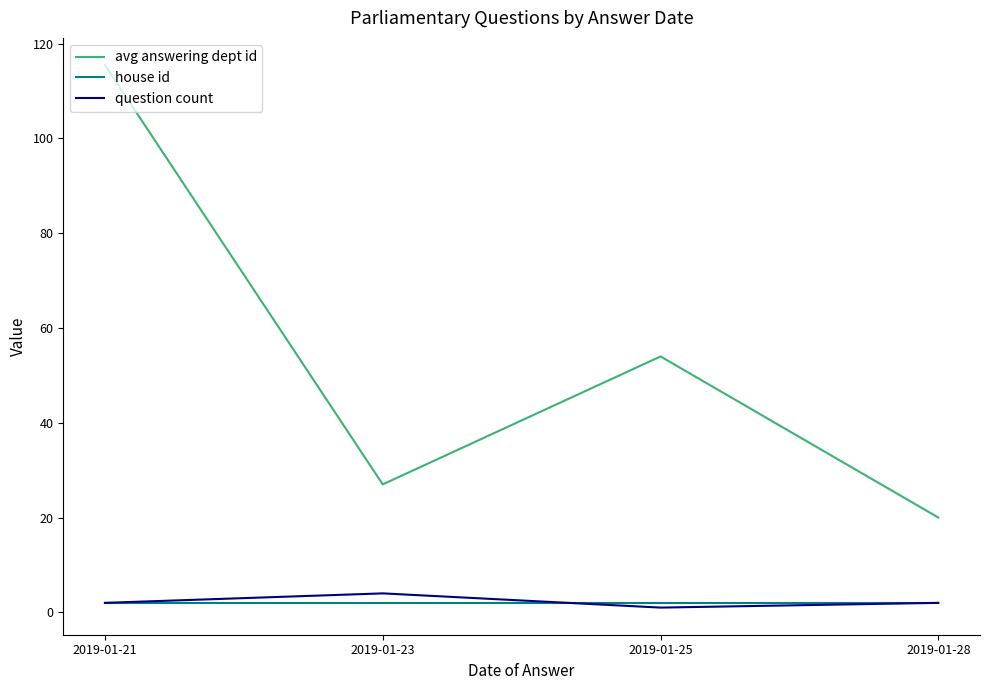

What is the minimum value for avg answering dept id?

20.0